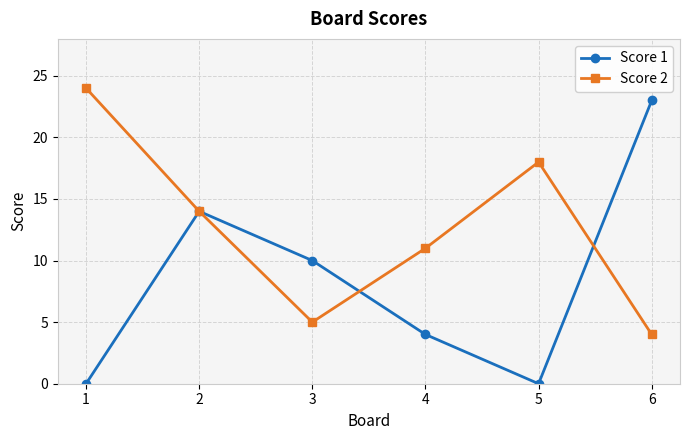

What is the value of the Score 2 point at the 1st from the left?

24